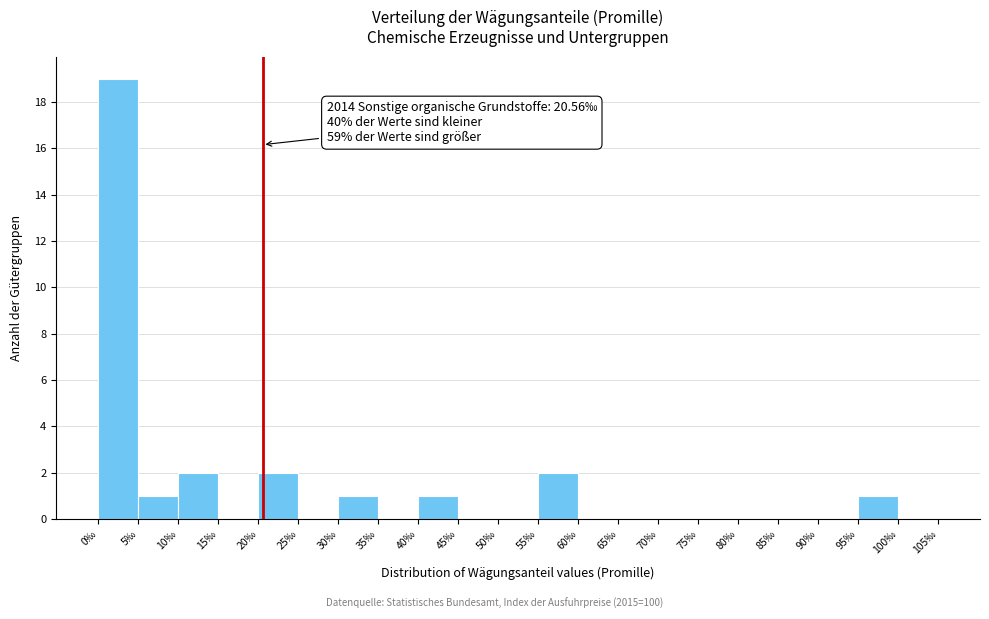

Over which range of the x-axis is the bar tallest?

0 to 5